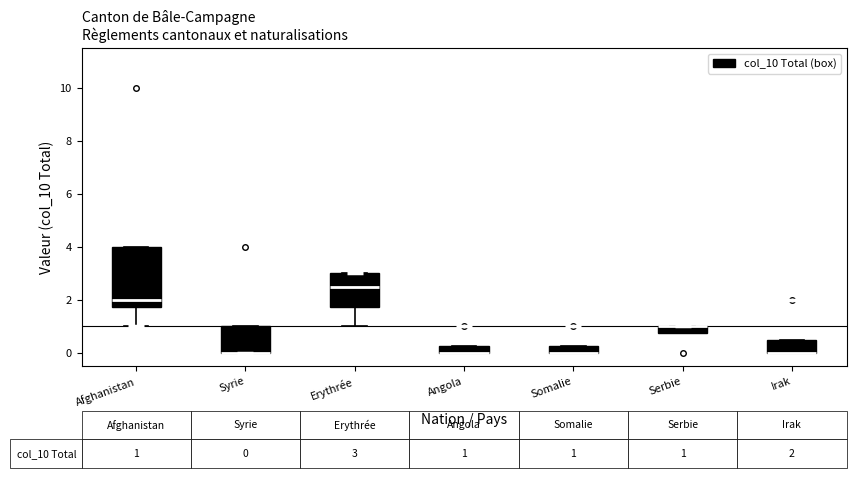

Which box is the tallest, from its lower edge to its upper edge?

Afghanistan